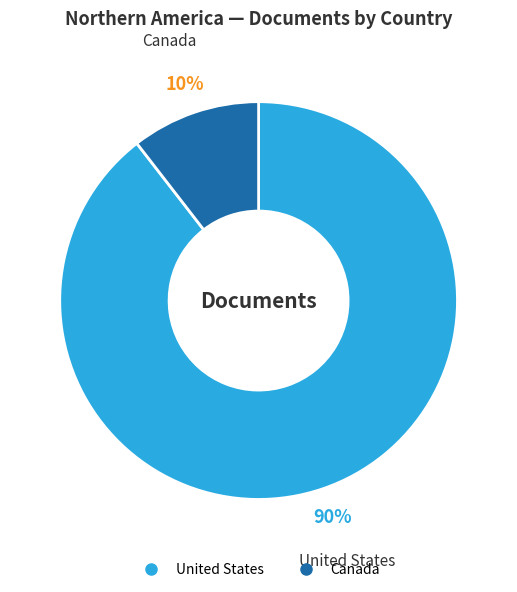

Rank the categories by value from lowest to highest.

Canada, United States